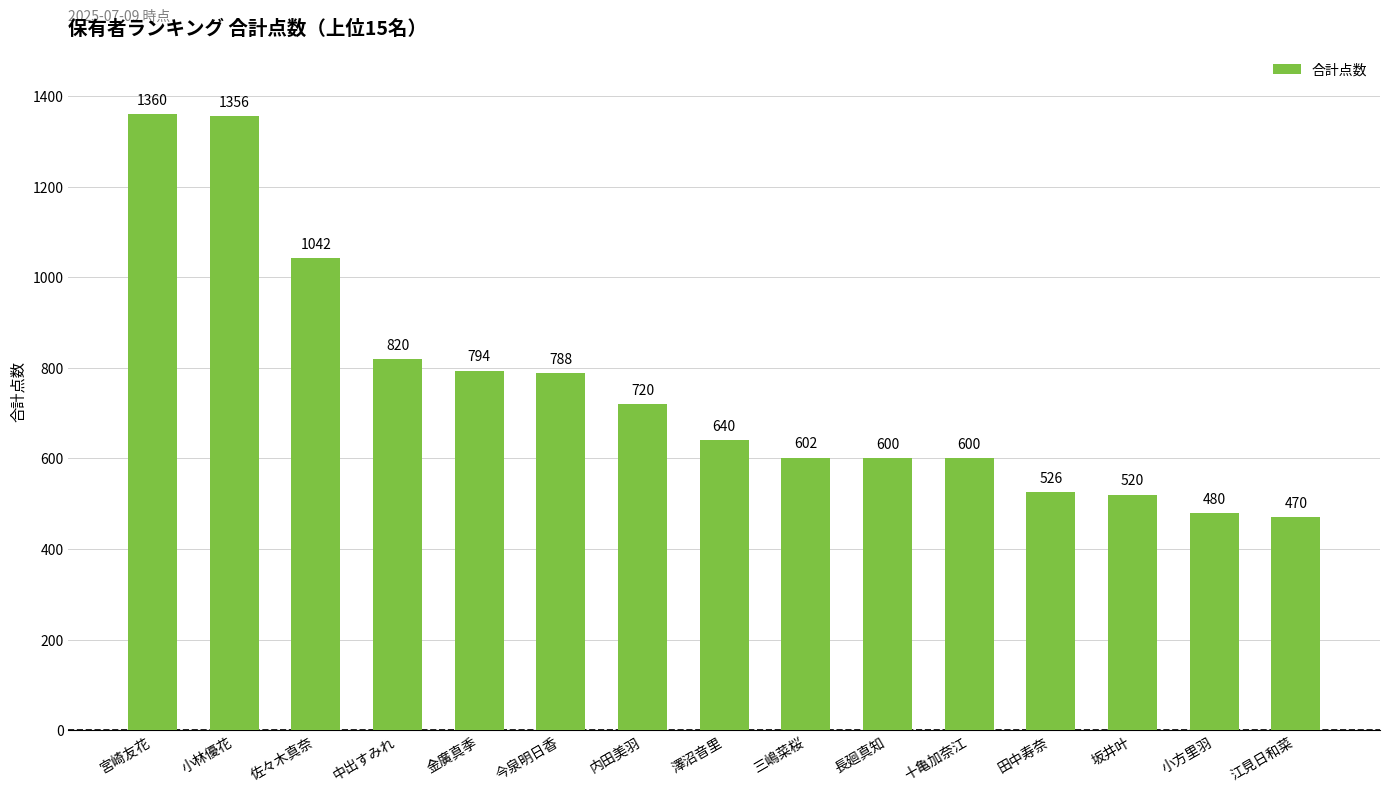

What is the minimum value shown in the chart?

470